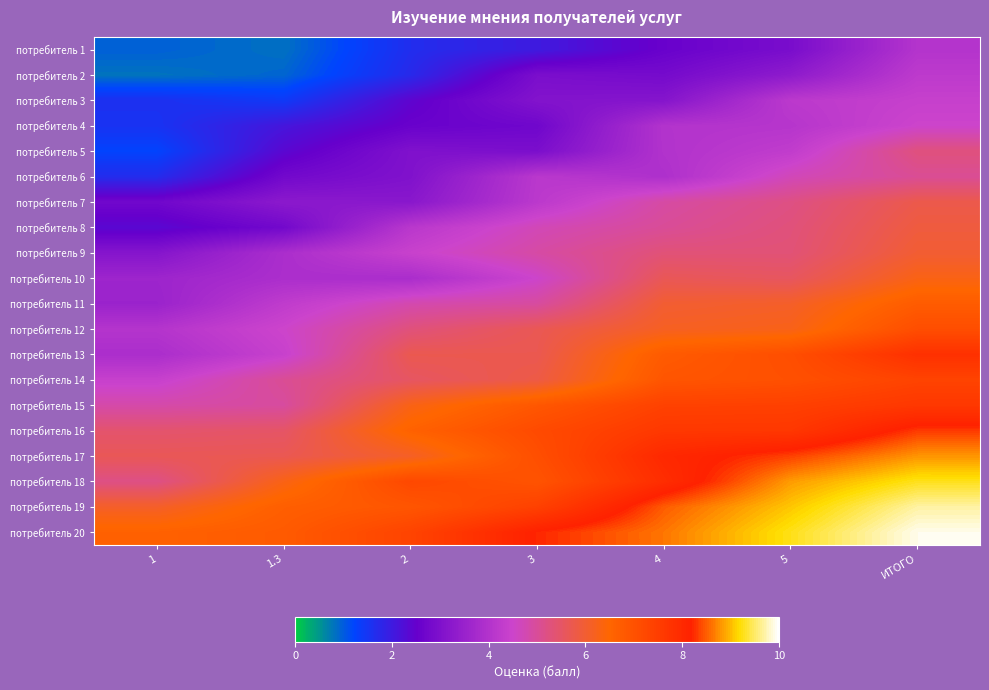

What is the minimum value shown in the chart?

0.8